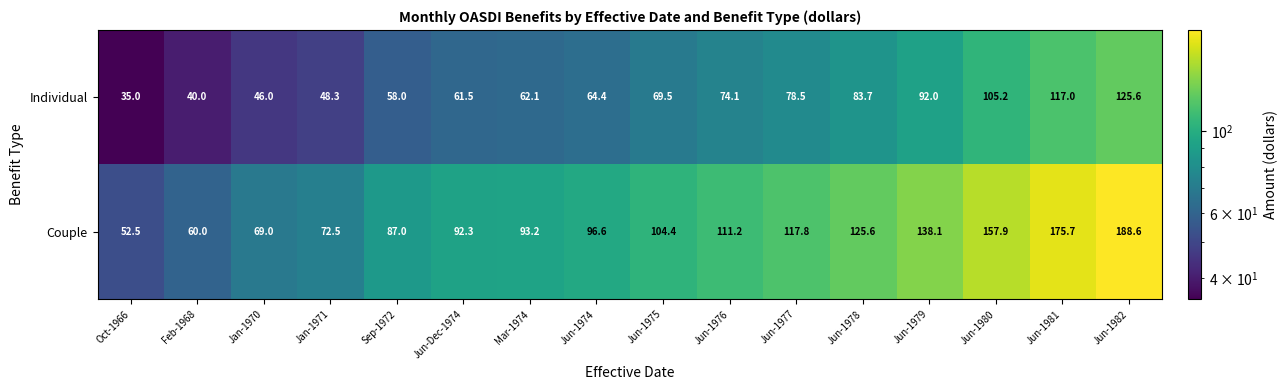

What is the difference between the maximum and minimum values in the Couple series?

136.1